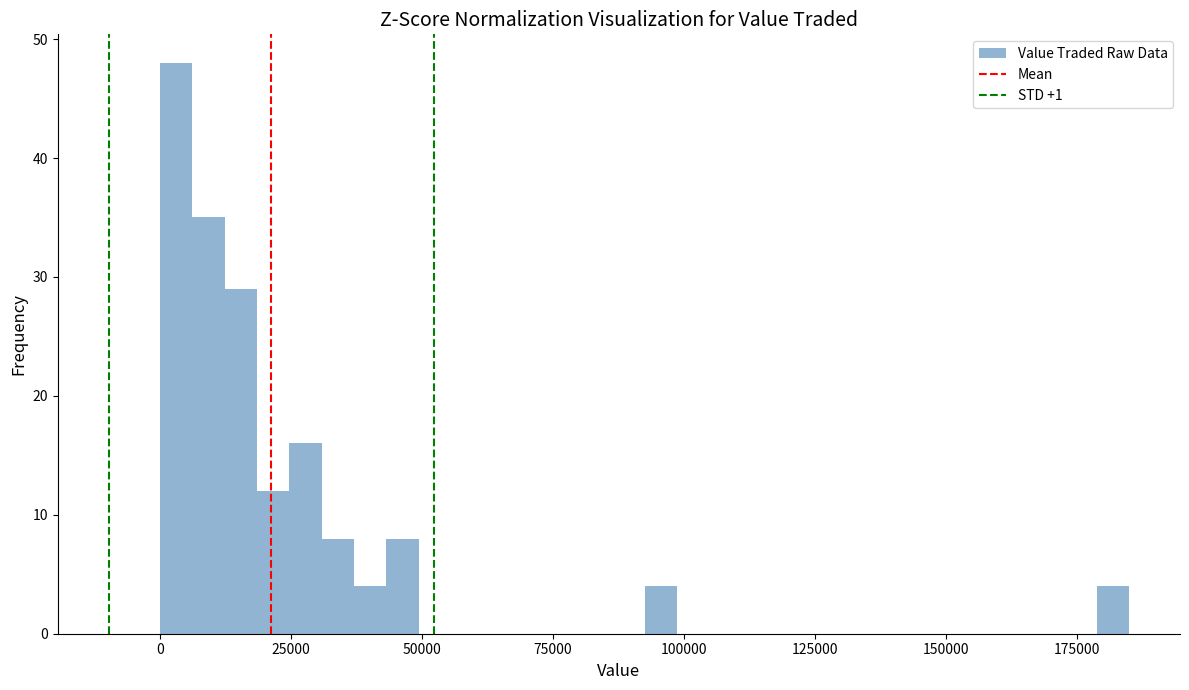

Around what value on the x-axis is the tallest bar? Give the approximate position of its centre, as read against the axis.

5000